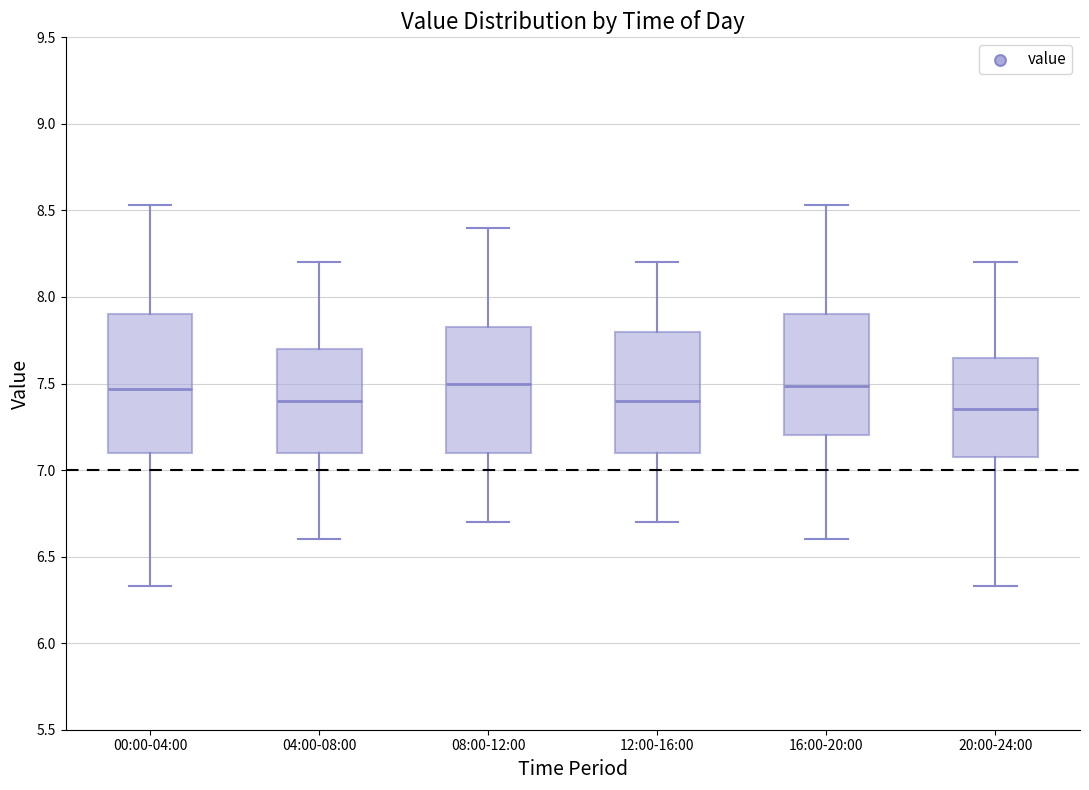

Which box is the tallest, from its lower edge to its upper edge?

00:00-04:00